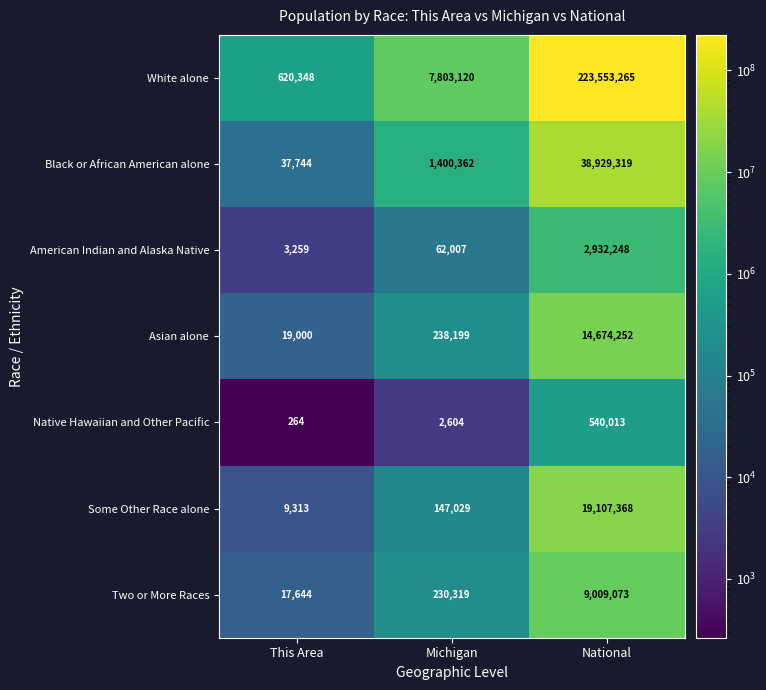

Rank the series at Michigan from lowest to highest value.

Native Hawaiian and Other Pacific, American Indian and Alaska Native, Some Other Race alone, Two or More Races, Asian alone, Black or African American alone, White alone